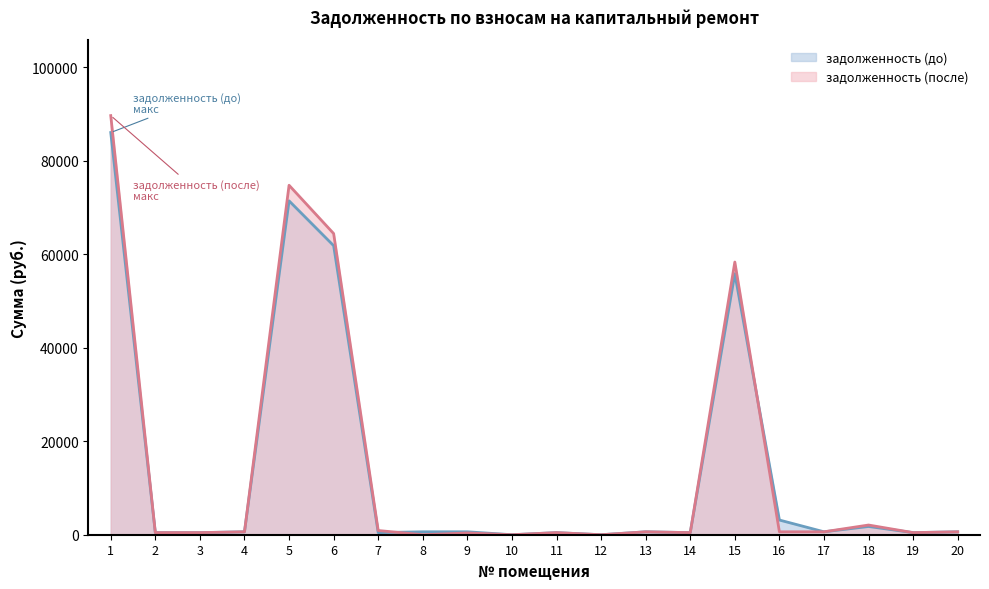

What are all the series names shown in the legend?

задолженность (до), задолженность (после)